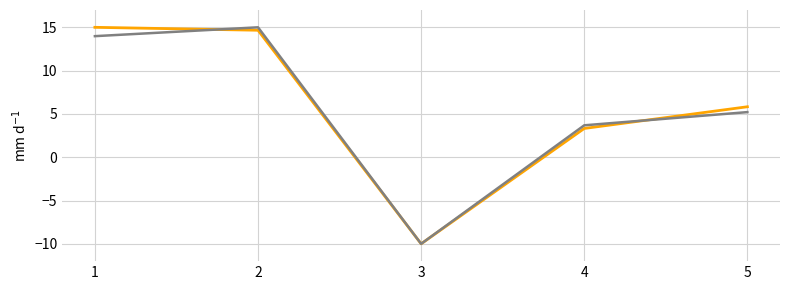

What is the total value across all series at 5?

11.0